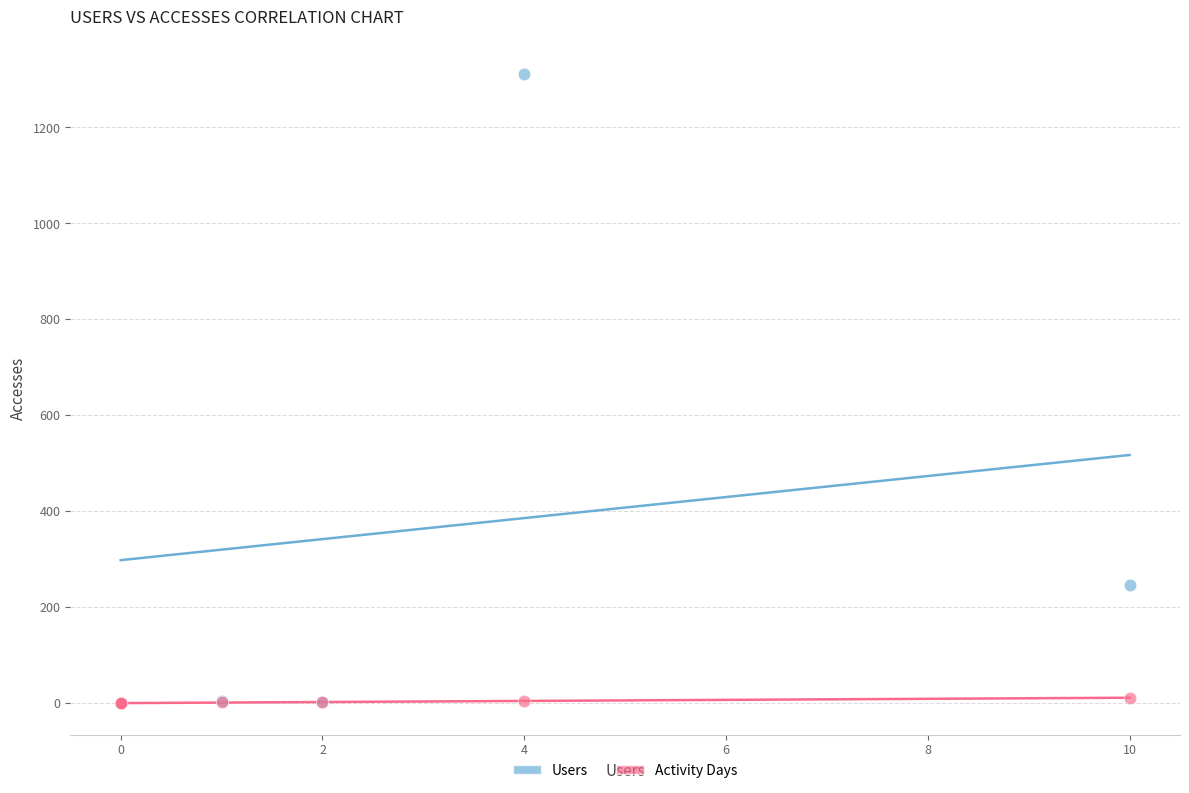

What are all the series names shown in the legend?

Users, Activity Days